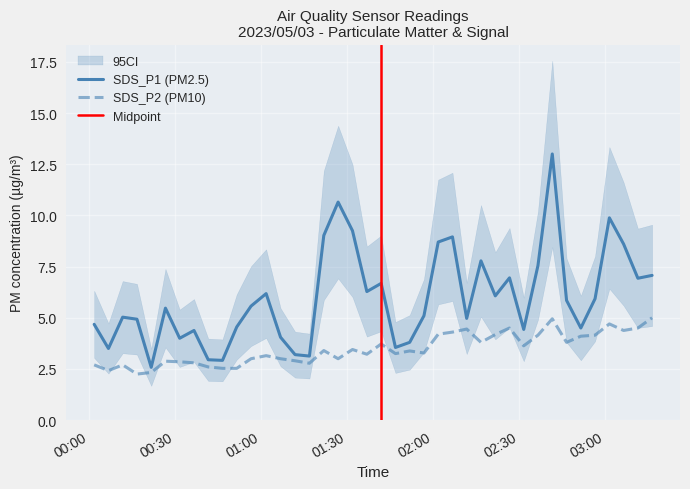

What is the label of the 14th point from the left?

2023/05/03 01:06:50